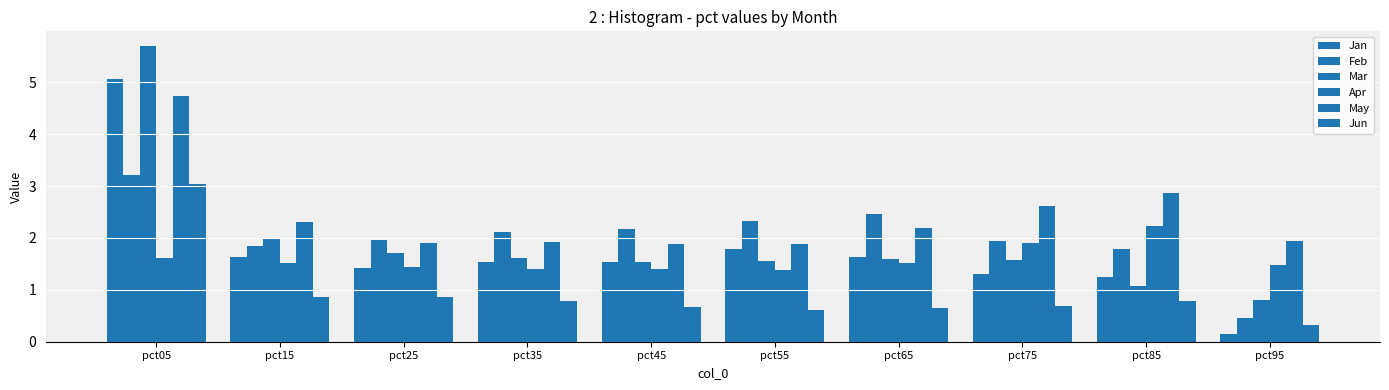

How many series are shown in this chart?

6